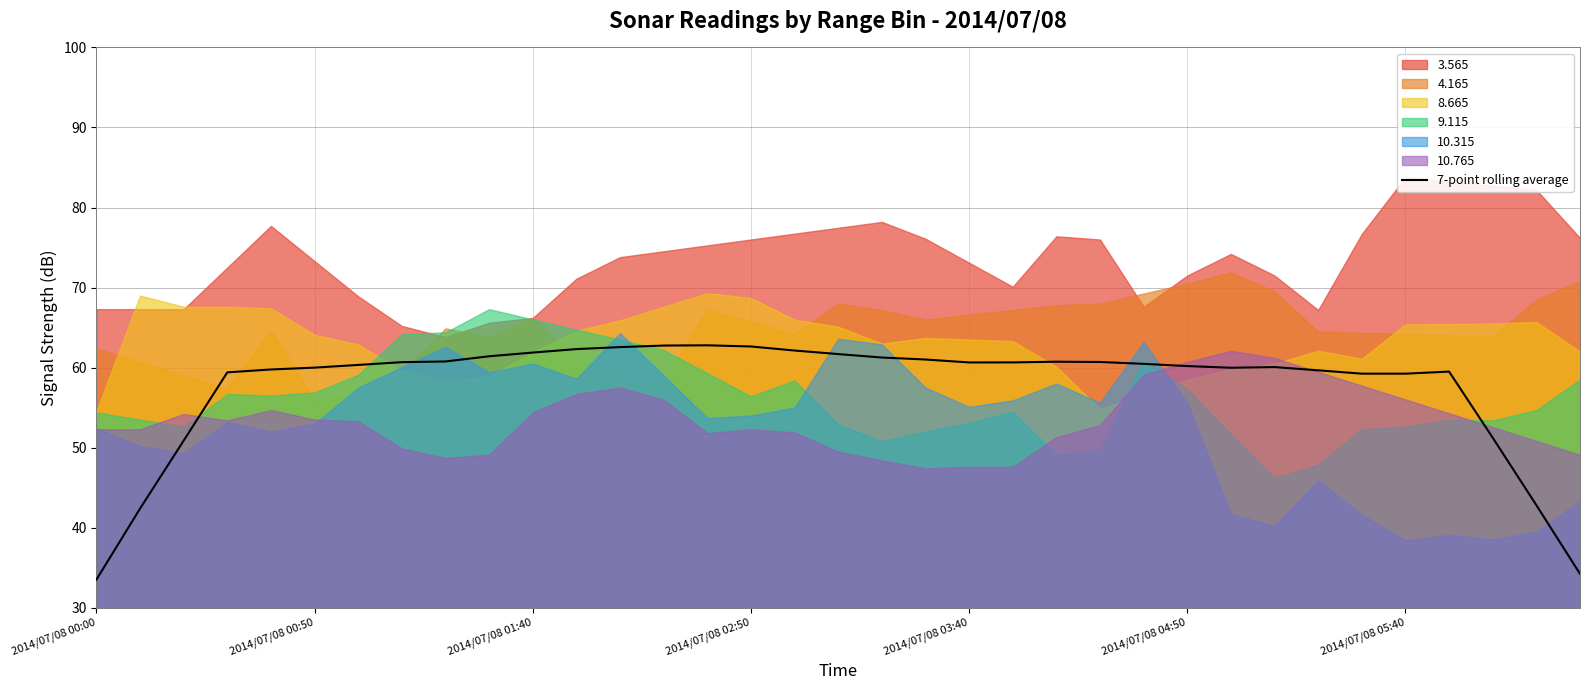

True or false: the data shows 108.8 at 14.

False